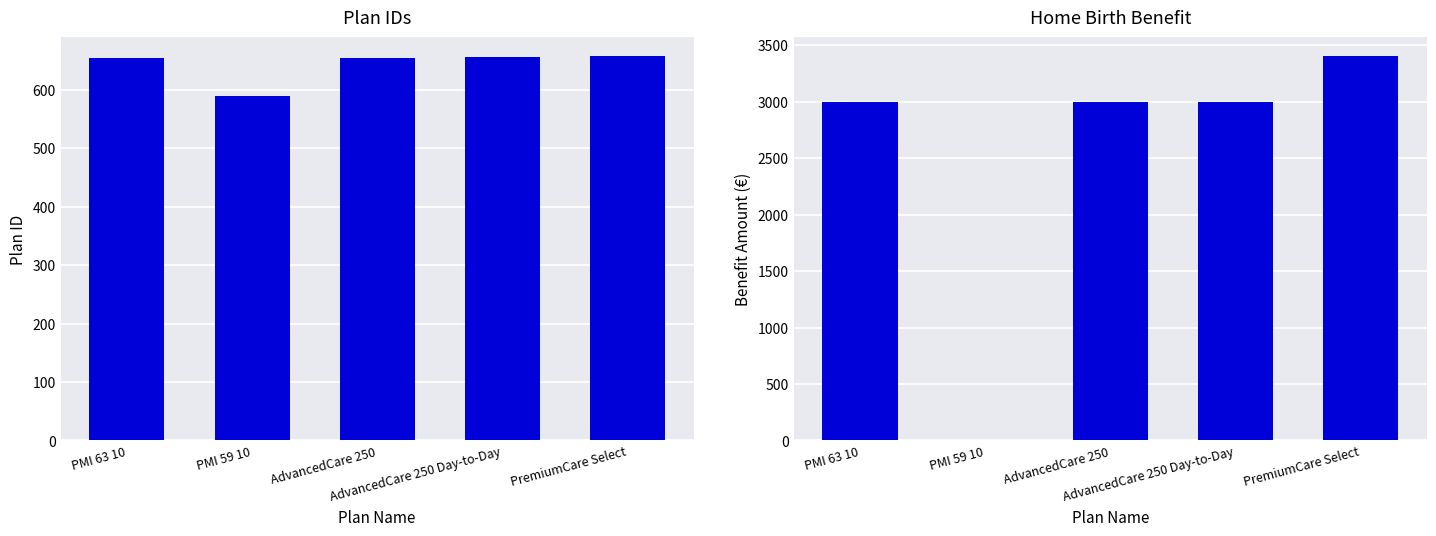

Reading left to right, extract all data points from this chart.

Plan ID: PMI 63 10=654	PMI 59 10=590	AdvancedCare 250=655	AdvancedCare 250 Day-to-Day=656	PremiumCare Select=657
Home Birth Benefit: PMI 63 10=3000	PMI 59 10=0	AdvancedCare 250=3000	AdvancedCare 250 Day-to-Day=3000	PremiumCare Select=3400